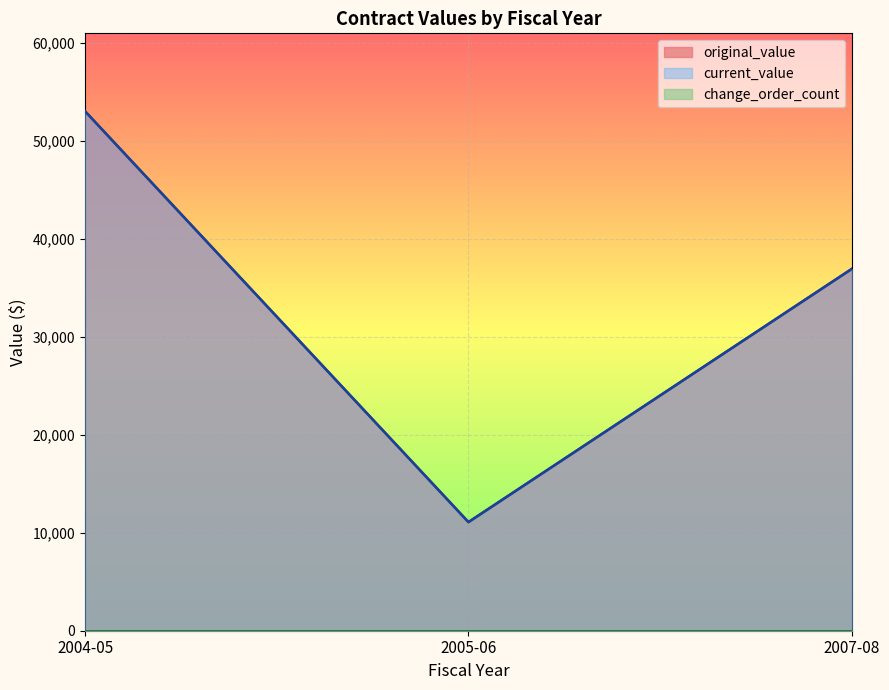

At which label does current_value first exceed 11082?

2004-05